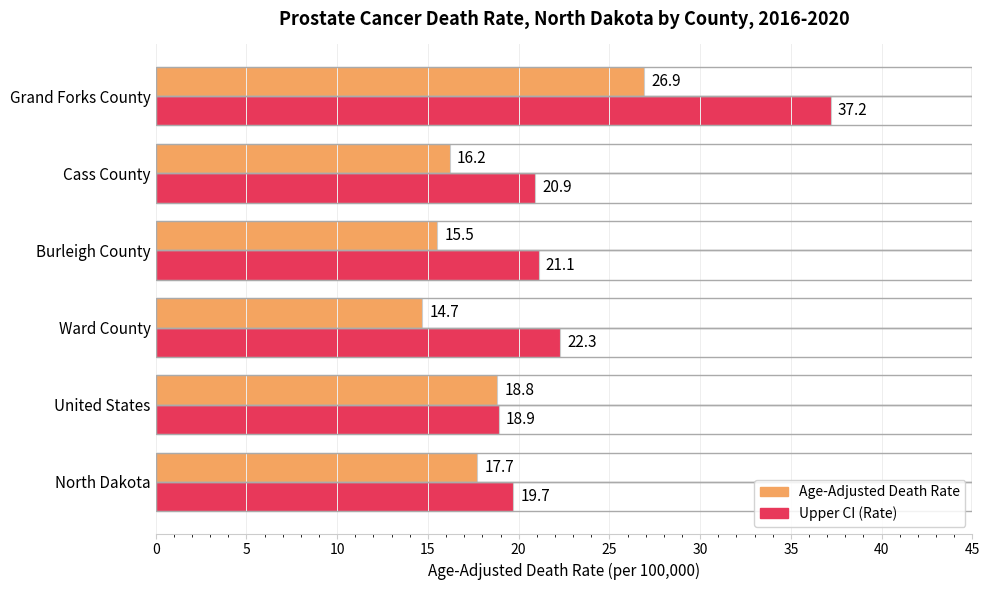

What is the sum of all Age-Adjusted Death Rate values?

109.8